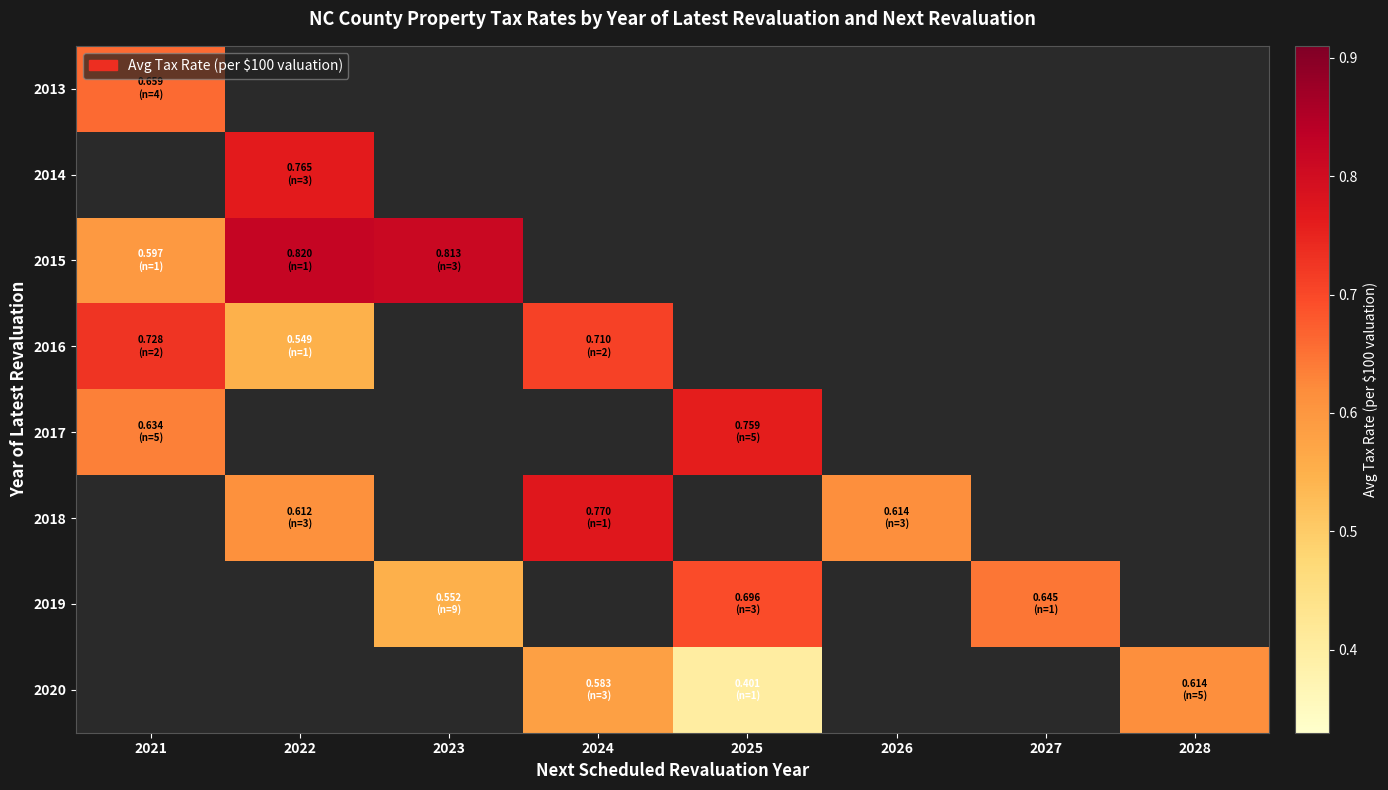

What is the smallest value displayed?

0.4